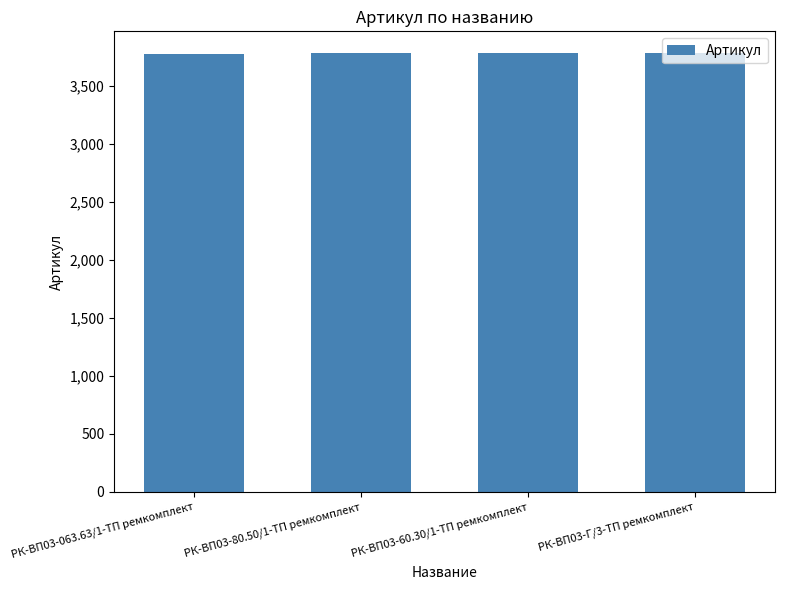

Is it true that the value at РК-ВП03-063.63/1-ТП ремкомплект is 3775?

True